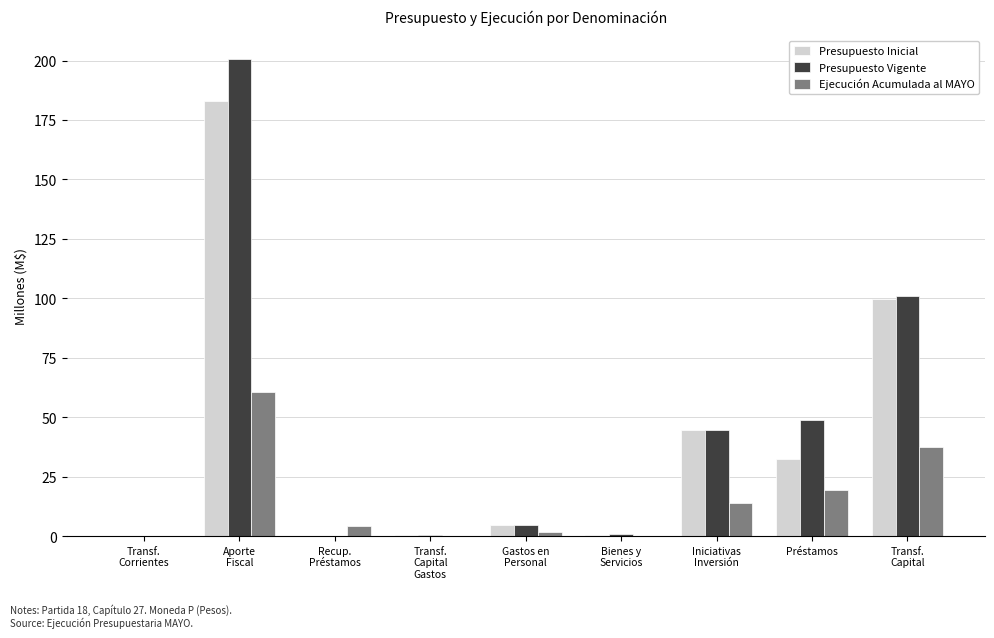

What is the greatest value displayed?

200.5